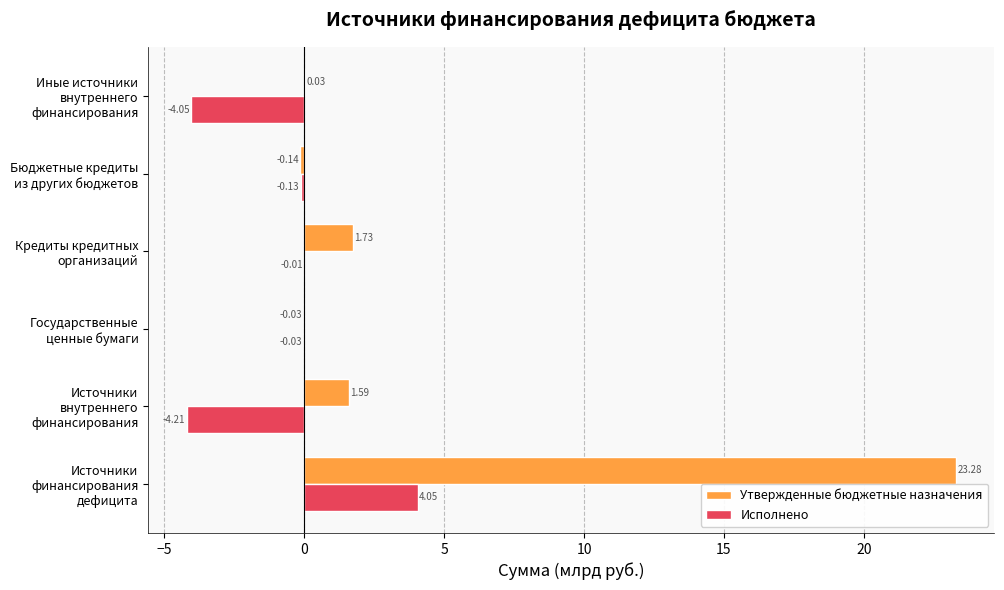

At which category does the chart reach its peak across all series?

Источники финансирования дефицита